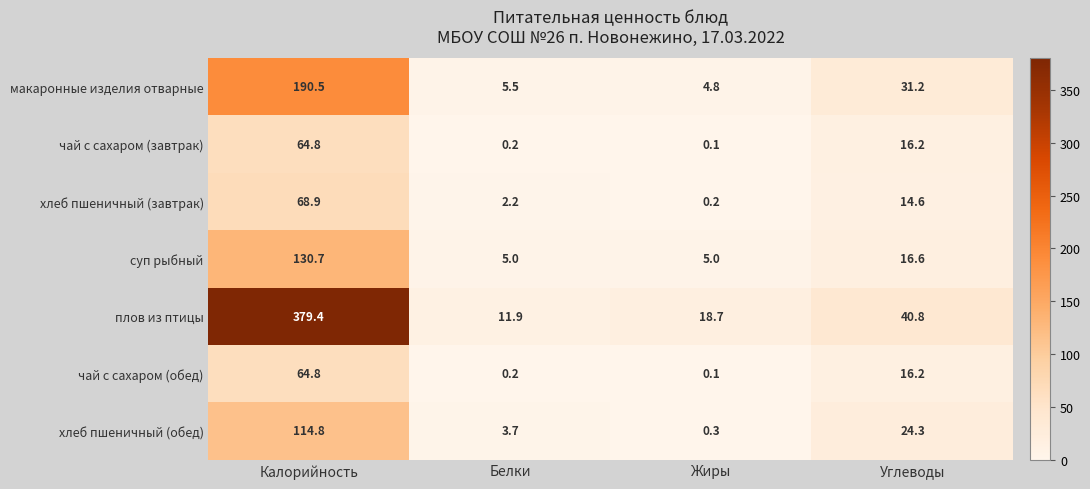

Count the number of categories in the chart.

4